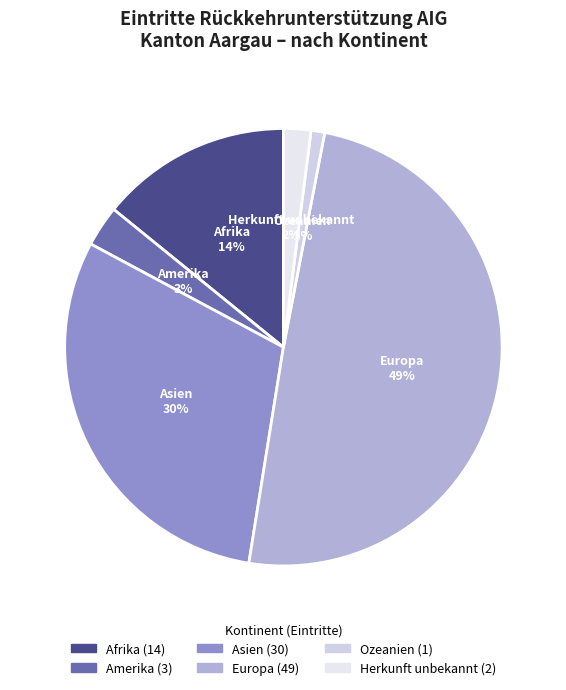

What percentage is the Afrika slice, to the nearest percent?

14%